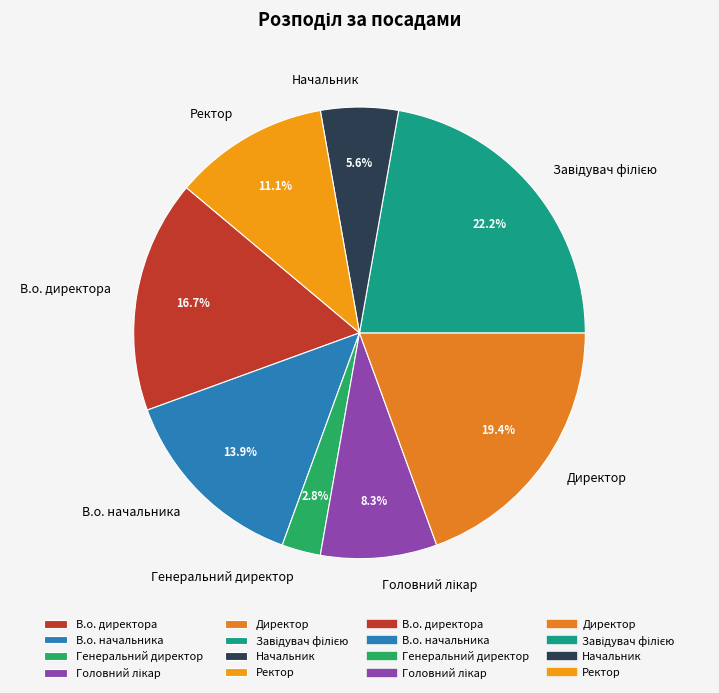

To the nearest percent, what is the combined percentage of В.о. начальника and Ректор?

25%